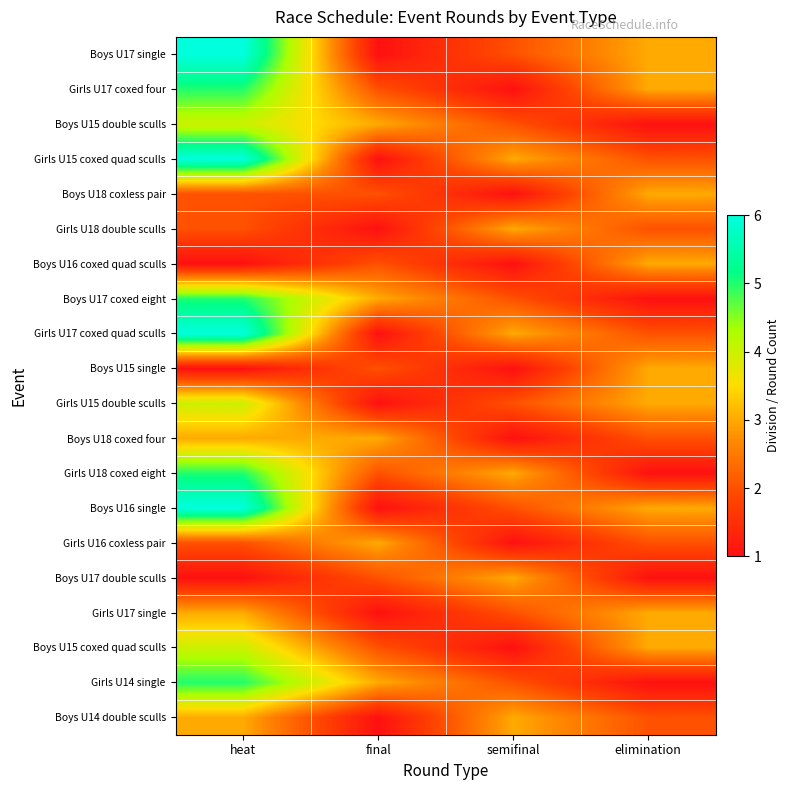

Which series changed the most between final and elimination?

Boys U17 single